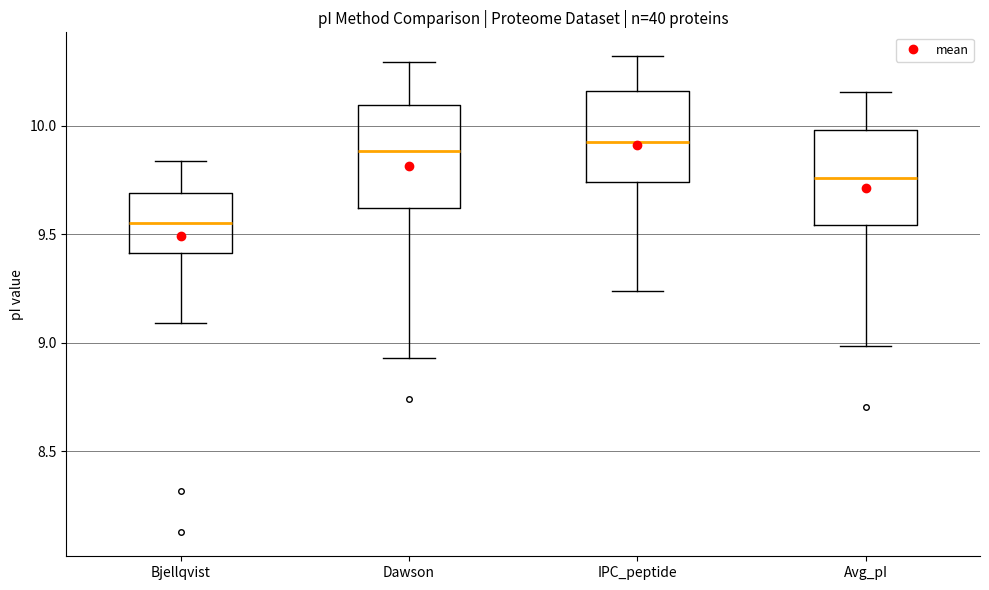

Where does the median line of the box for Dawson sit on the y-axis? The values are not printed on the chart, so give them approximately, as read against the axis.

9.90